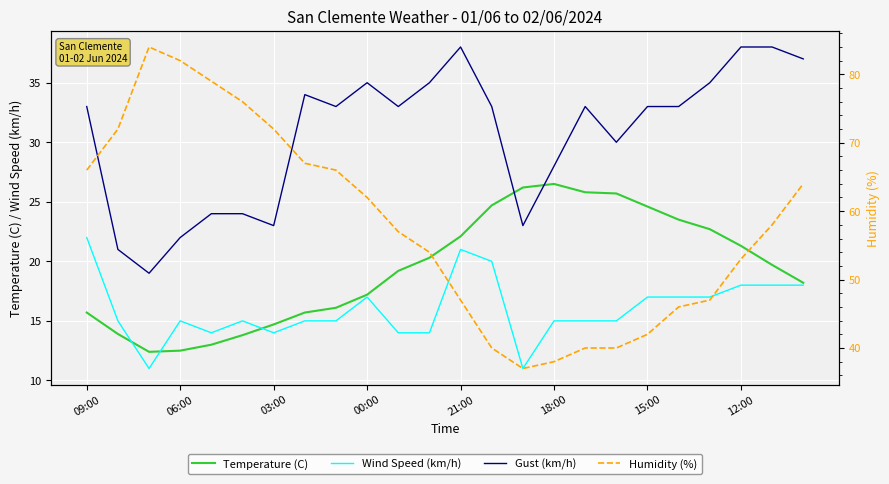

How many values in the Humidity (%) series are below 58?

12